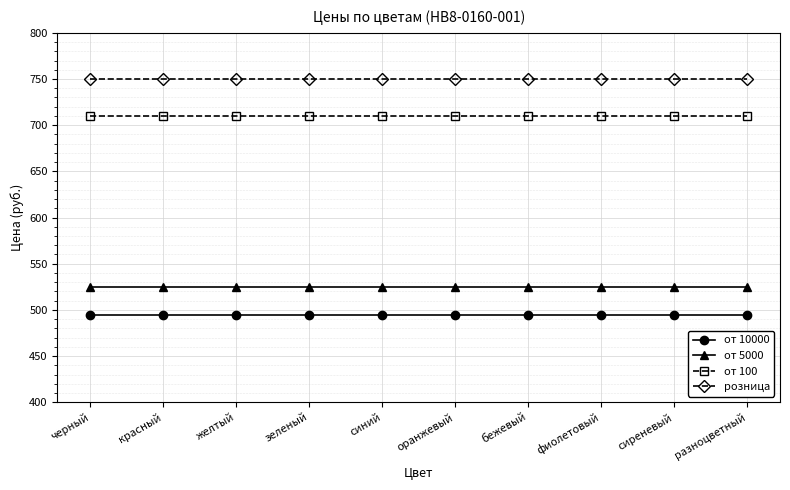

Is the value of от 5000 at синий greater than the value of розница at разноцветный?

No